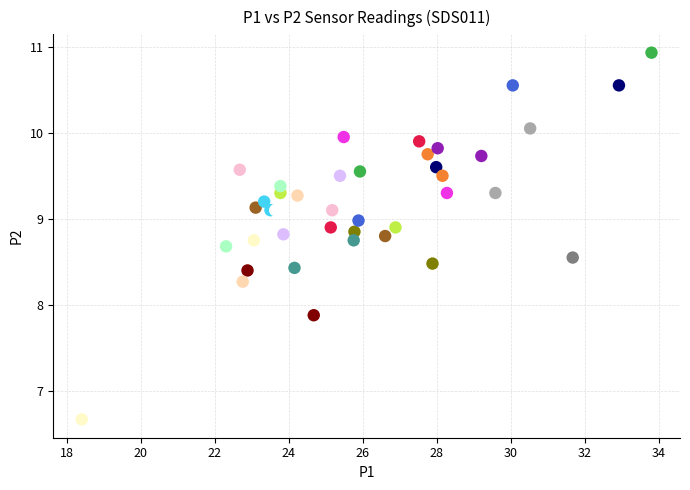

What Y value in the scatter plot is closest to 8?

7.9